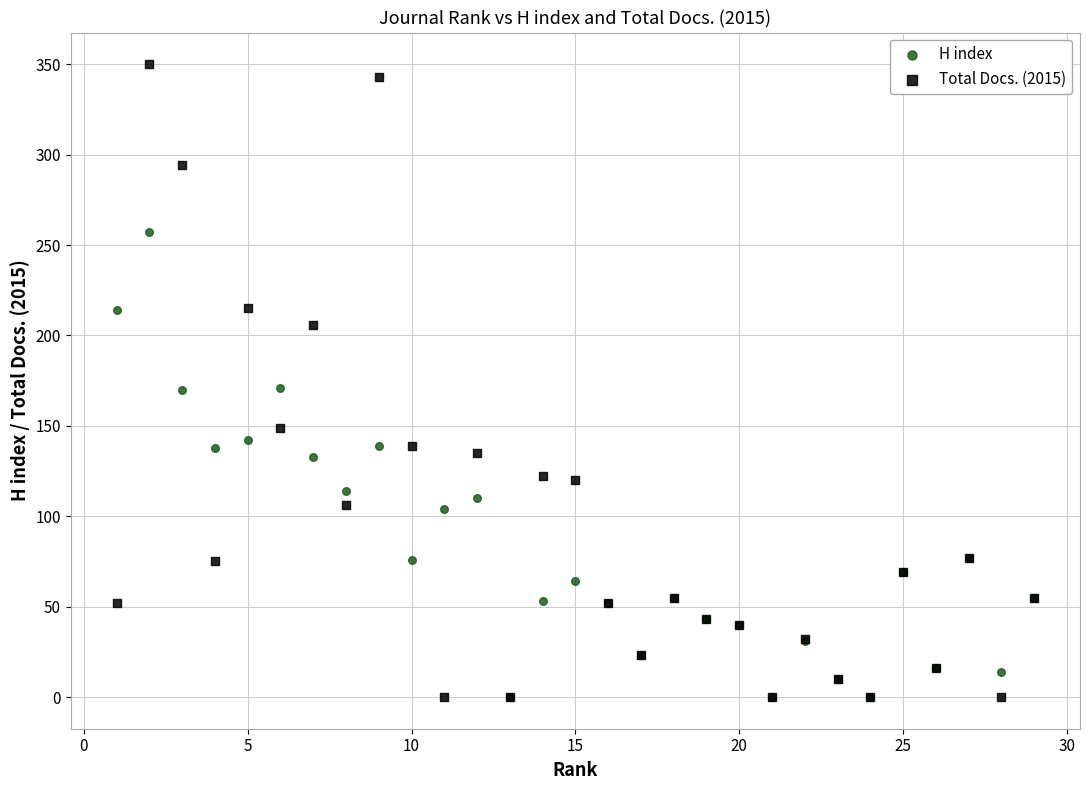

What are all the series names shown in the legend?

H index, Total Docs. (2015)